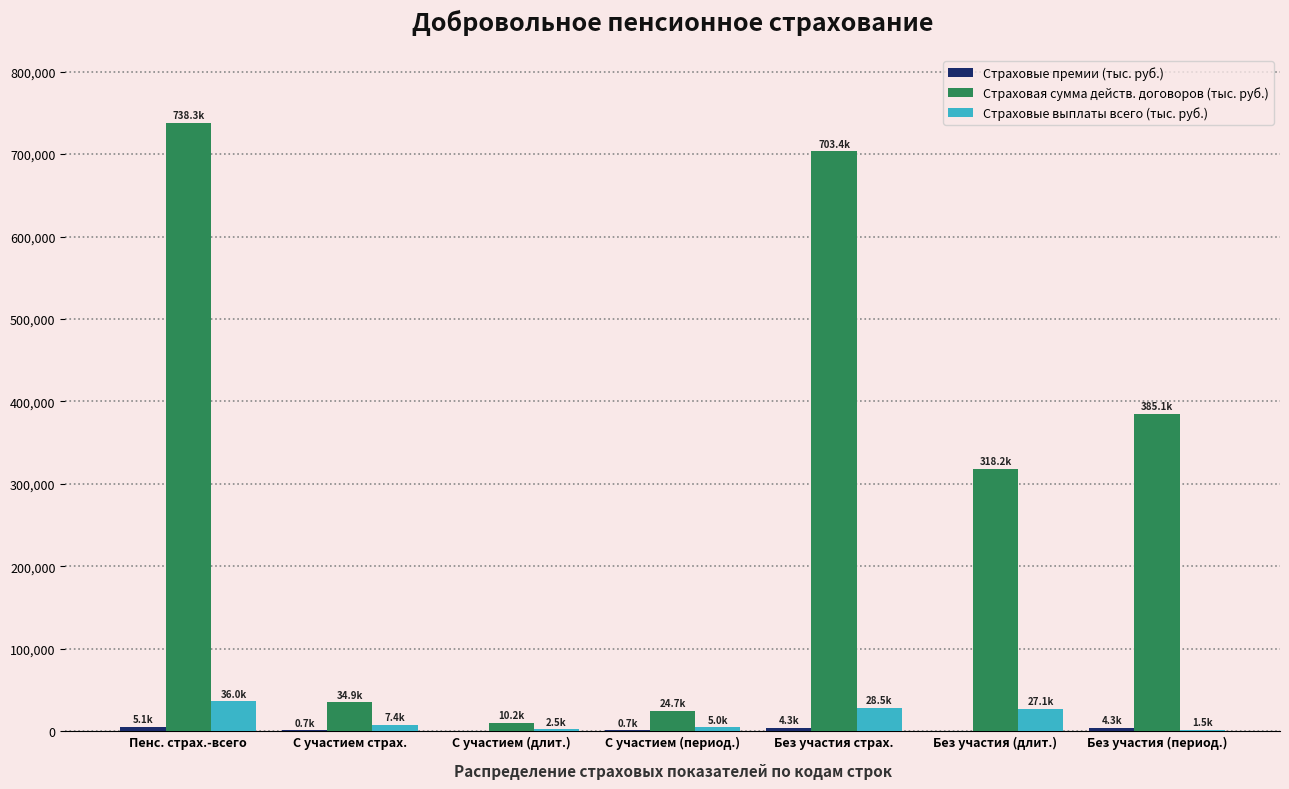

Which series has the largest total across all categories?

Страховая сумма действ. договоров (тыс. руб.)